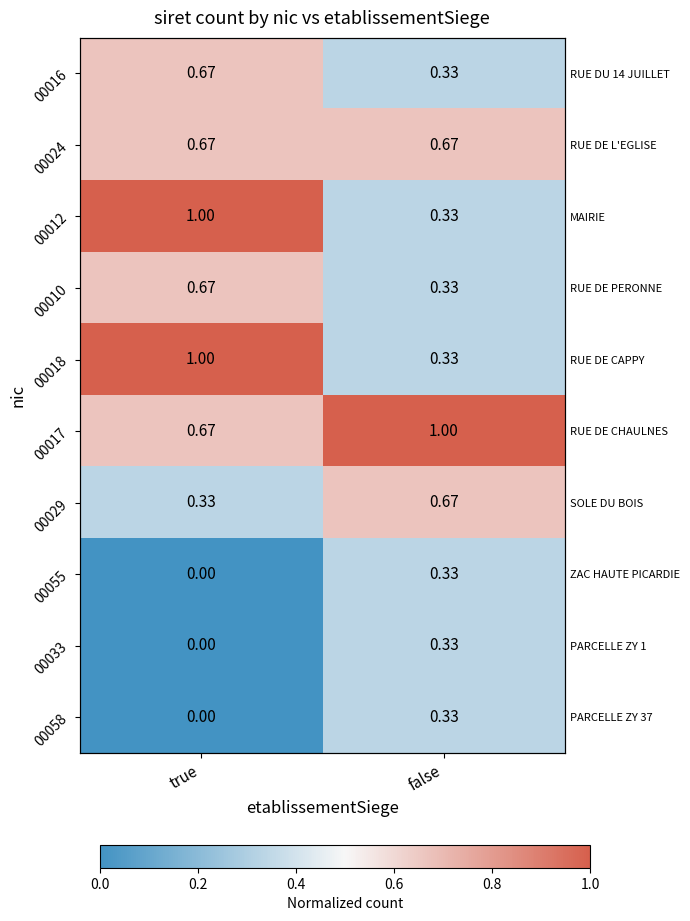

Which series has the largest range (max minus min)?

00012